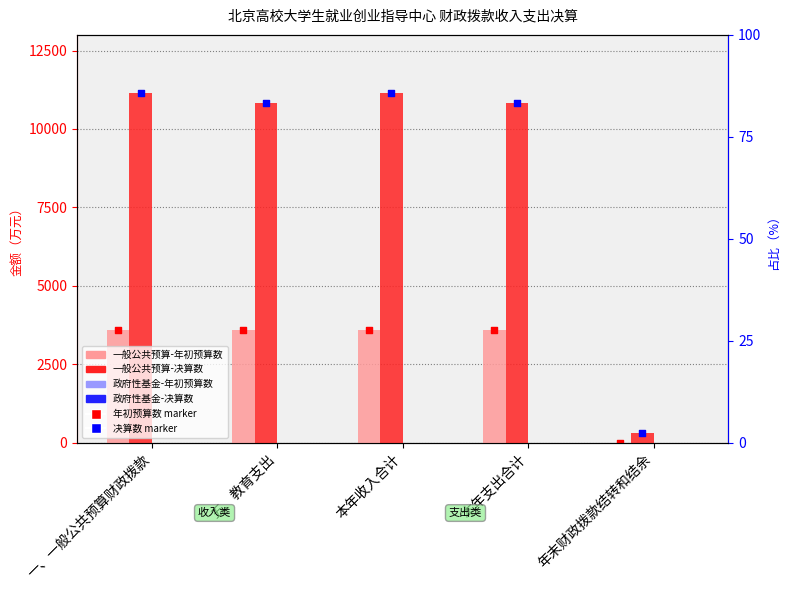

At how many categories does at least one series exceed 6831?

4